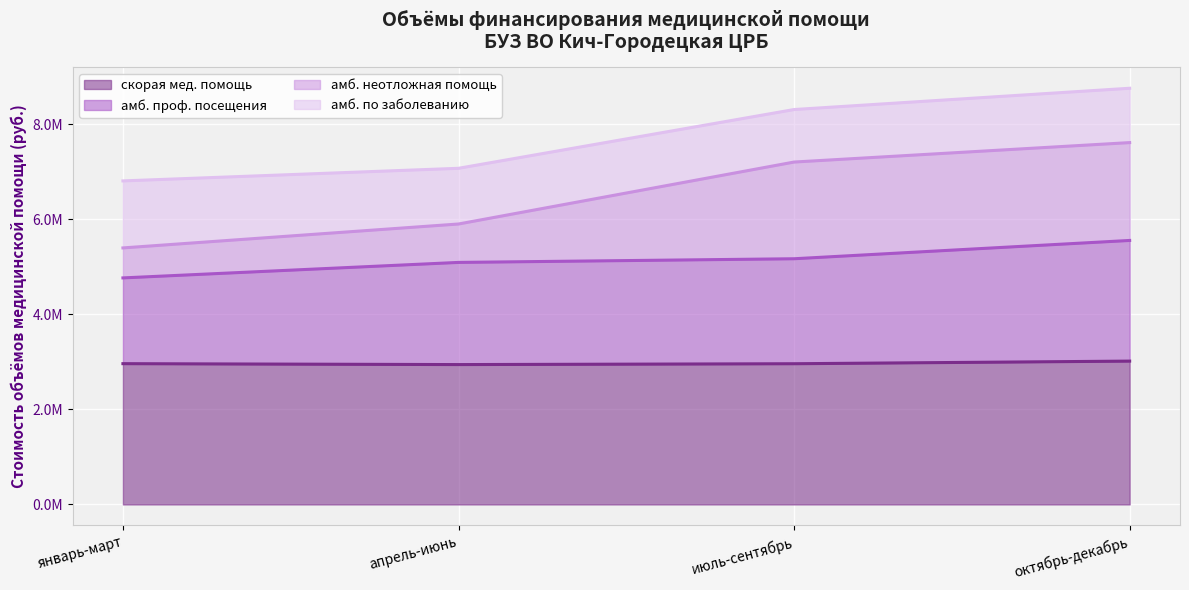

True or false: амб. неотложная помощь and амб. проф. посещения intersect in this chart.

False